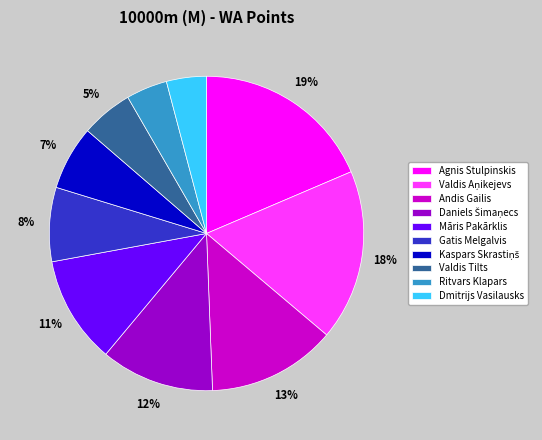

To the nearest percent, what percentage of the pie is Dmitrijs Vasilausks?

4%